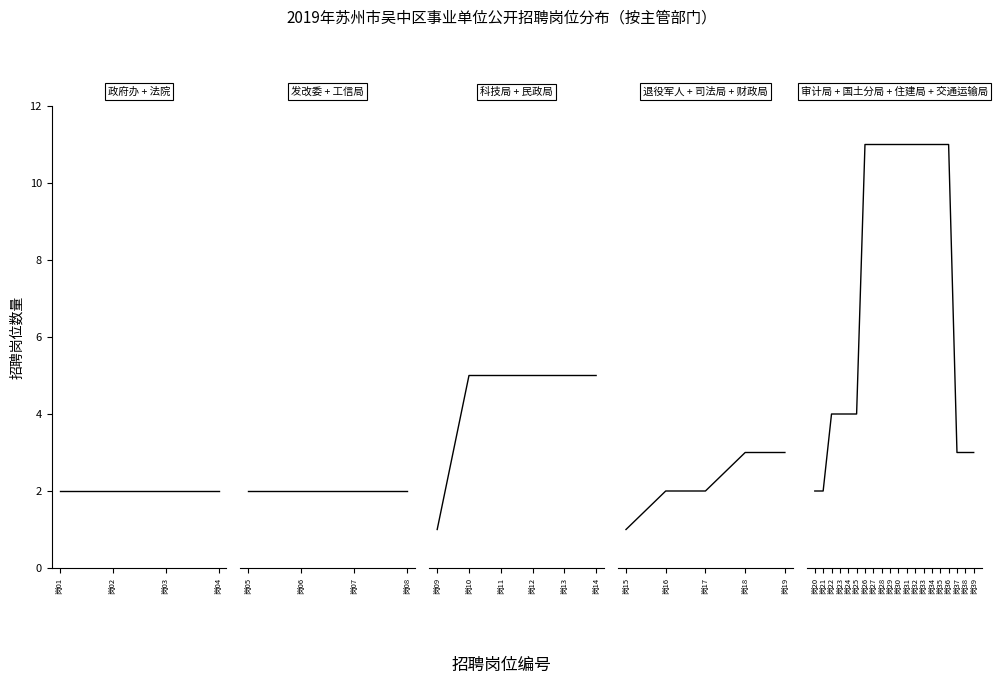

Which series changed the most between 4 and 5?

招聘人数